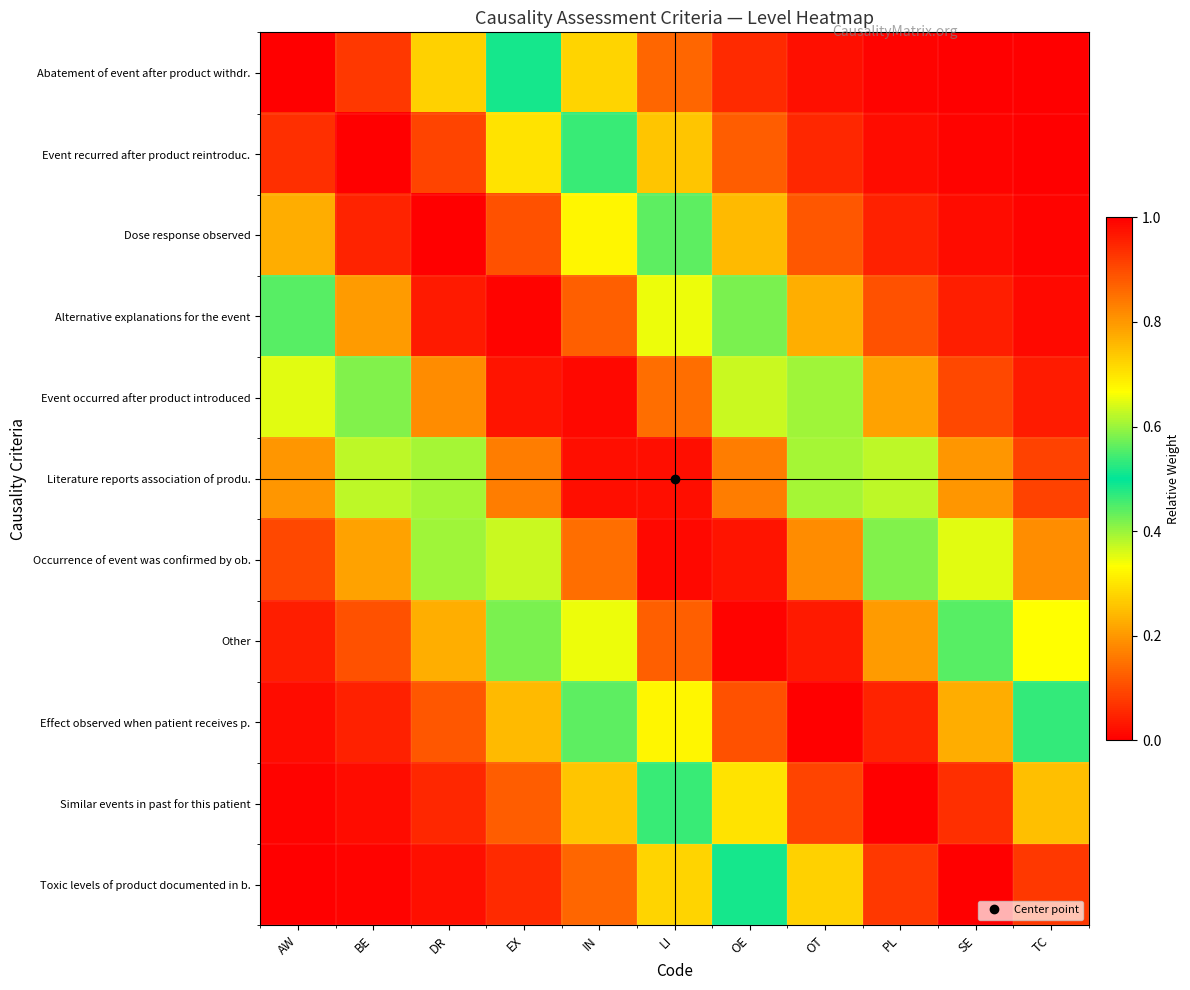

Reading right to left, what are all the values shown in this chart?

Abatement of event after product withdr.: TC=0.0	SE=0.0	PL=0.0	OT=0.0	OE=0.1	LI=0.1	IN=0.3	EX=0.5	DR=0.7	BE=0.9	AW=1.0
Event recurred after product reintroduc.: TC=0.0	SE=0.0	PL=0.0	OT=0.1	OE=0.1	LI=0.3	IN=0.5	EX=0.7	DR=0.9	BE=1.0	AW=0.9
Dose response observed: TC=0.0	SE=0.0	PL=0.0	OT=0.1	OE=0.2	LI=0.4	IN=0.7	EX=0.9	DR=1.0	BE=1.0	AW=0.8
Alternative explanations for the event: TC=0.0	SE=0.0	PL=0.1	OT=0.2	OE=0.4	LI=0.7	IN=0.9	EX=1.0	DR=1.0	BE=0.8	AW=0.6
Event occurred after product introduced: TC=0.0	SE=0.1	PL=0.2	OT=0.4	OE=0.6	LI=0.9	IN=1.0	EX=1.0	DR=0.8	BE=0.6	AW=0.4
Literature reports association of produ.: TC=0.1	SE=0.2	PL=0.4	OT=0.6	OE=0.8	LI=1.0	IN=1.0	EX=0.8	DR=0.6	BE=0.4	AW=0.2
Occurrence of event was confirmed by ob.: TC=0.2	SE=0.4	PL=0.6	OT=0.8	OE=1.0	LI=1.0	IN=0.9	EX=0.6	DR=0.4	BE=0.2	AW=0.1
Other: TC=0.3	SE=0.6	PL=0.8	OT=1.0	OE=1.0	LI=0.9	IN=0.7	EX=0.4	DR=0.2	BE=0.1	AW=0.0
Effect observed when patient receives p.: TC=0.5	SE=0.8	PL=1.0	OT=1.0	OE=0.9	LI=0.7	IN=0.4	EX=0.2	DR=0.1	BE=0.0	AW=0.0
Similar events in past for this patient: TC=0.7	SE=0.9	PL=1.0	OT=0.9	OE=0.7	LI=0.5	IN=0.3	EX=0.1	DR=0.1	BE=0.0	AW=0.0
Toxic levels of product documented in b.: TC=0.9	SE=1.0	PL=0.9	OT=0.7	OE=0.5	LI=0.3	IN=0.1	EX=0.1	DR=0.0	BE=0.0	AW=0.0